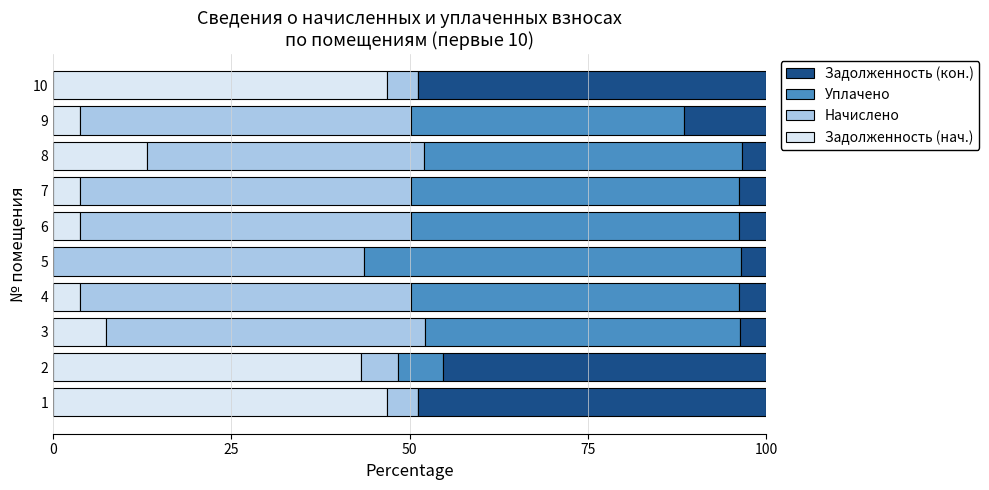

The Задолженность (нач.) series shows 70.1 at 2. True or false?

False